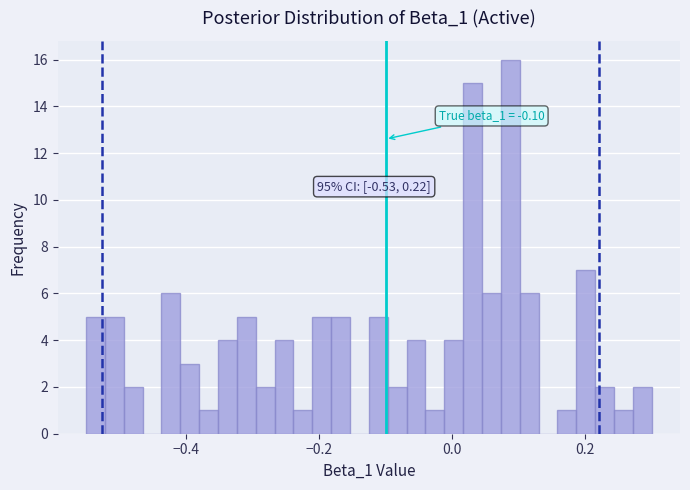

Around what value on the x-axis is the tallest bar? Give the approximate position of its centre, as read against the axis.

0.08